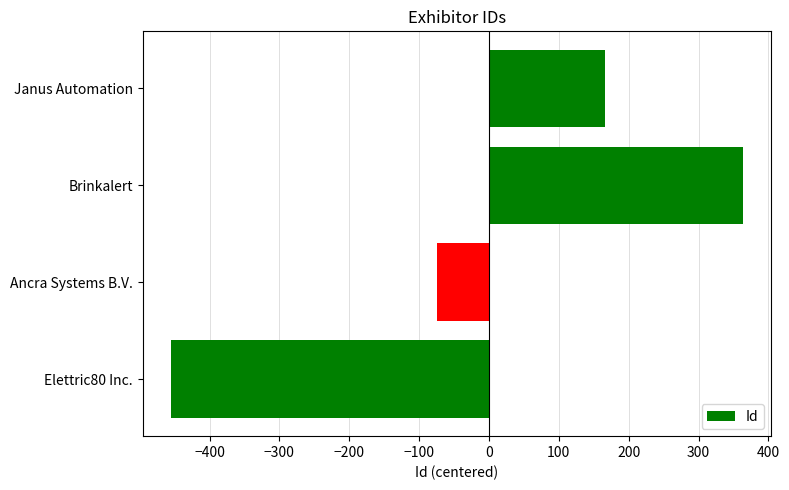

Which label corresponds to the largest value in the chart?

Brinkalert